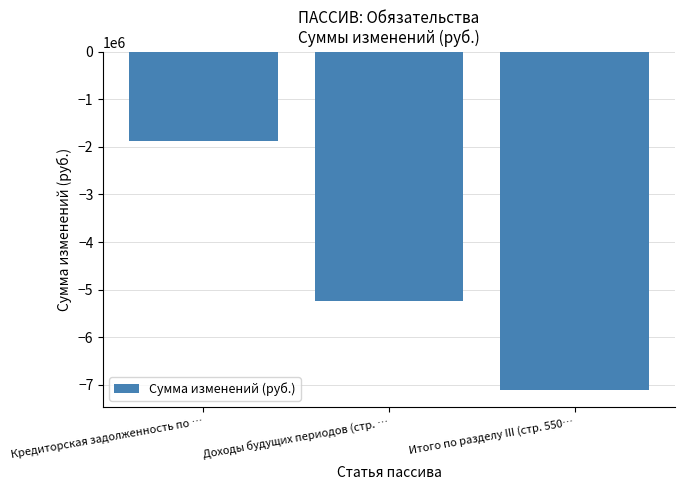

Count the number of categories in the chart.

3